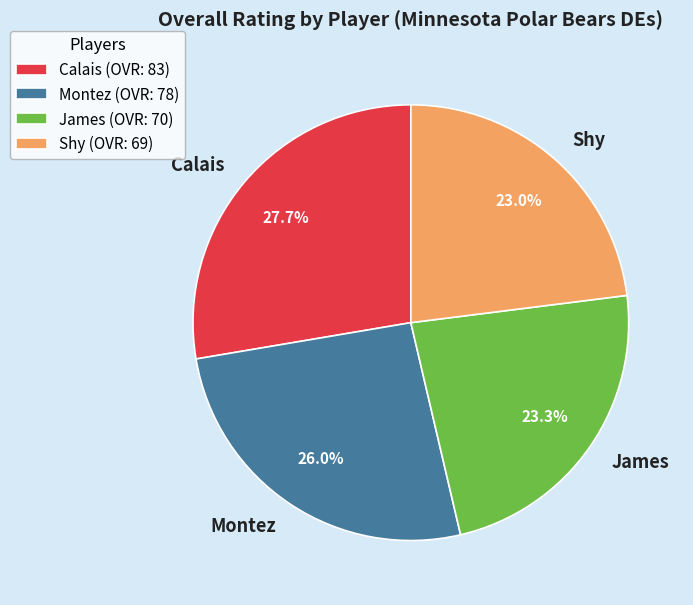

What is the ratio of the value at Calais to the value at Shy?

1.2